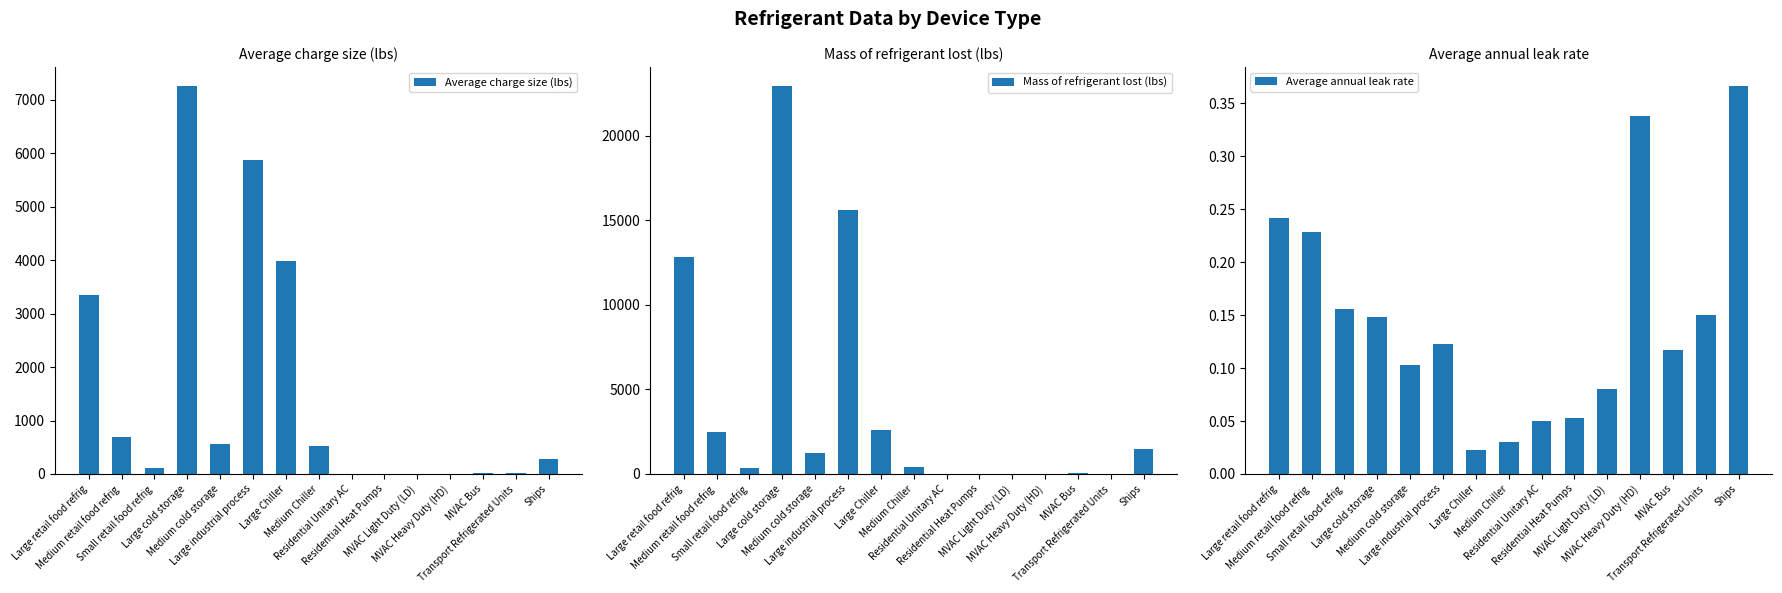

Which category has the highest value across all series?

Large cold storage